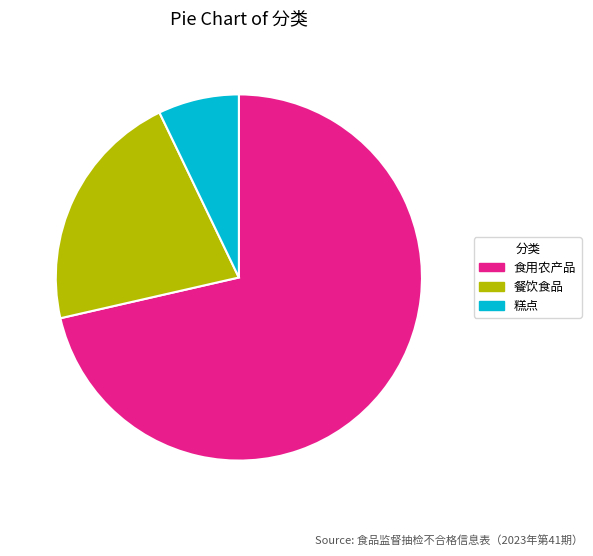

Do 餐饮食品 and 糕点 together represent more than half of the pie?

No